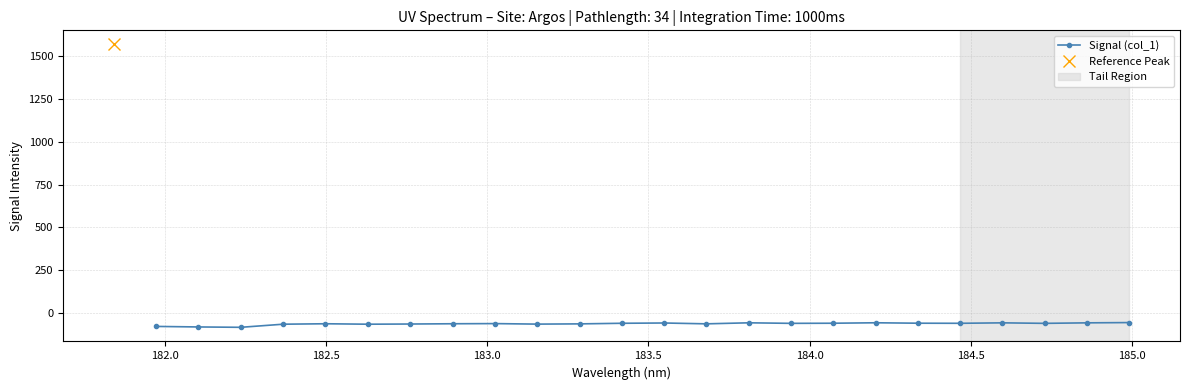

What is the minimum value for Signal (col_1)?

-82.1